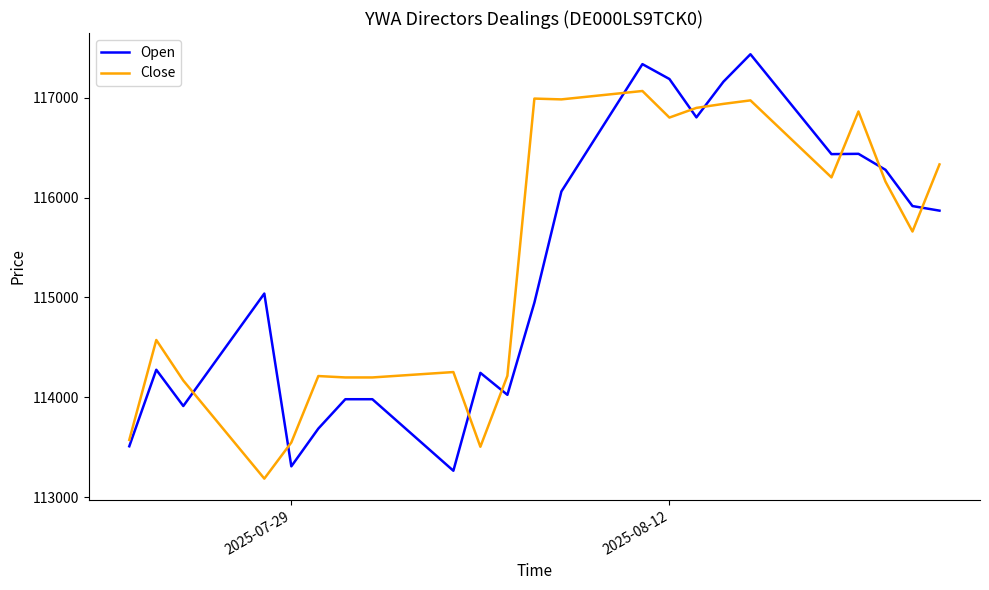

Does the chart display data point markers on the line(s)?

No